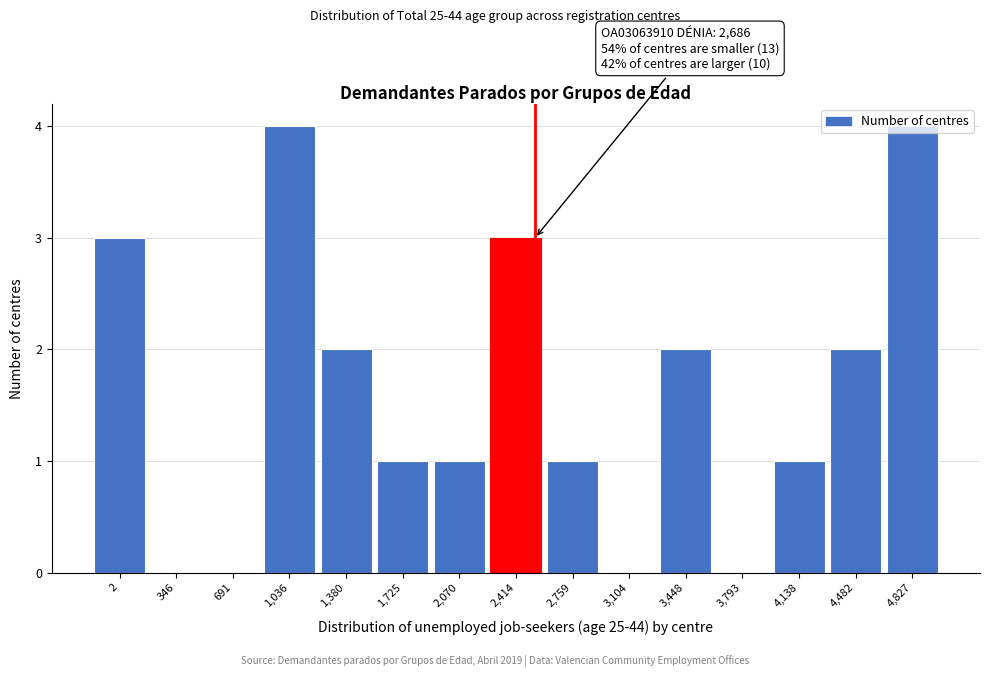

The chart shows a value of 0 at 346. True or false?

True